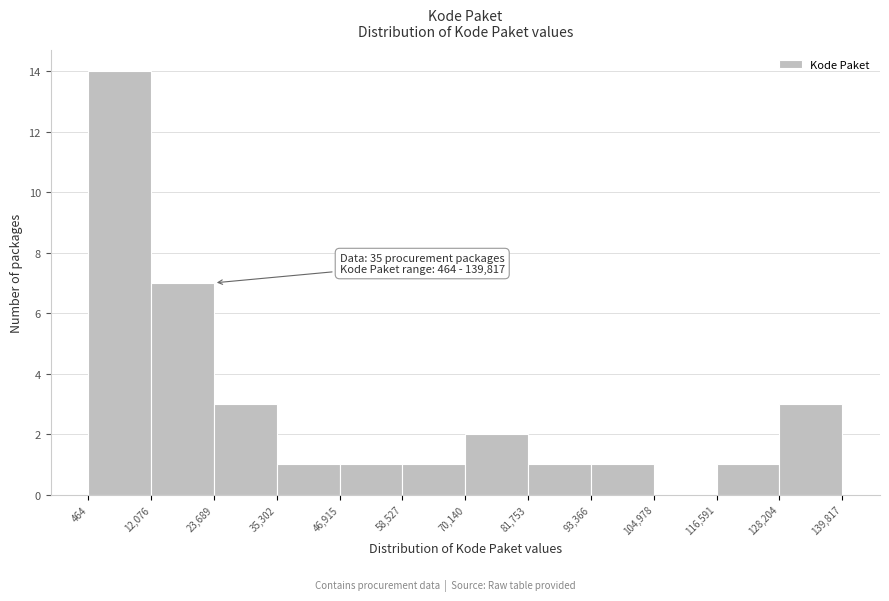

Which range on the x-axis has the tallest bar?

464 to 12,076